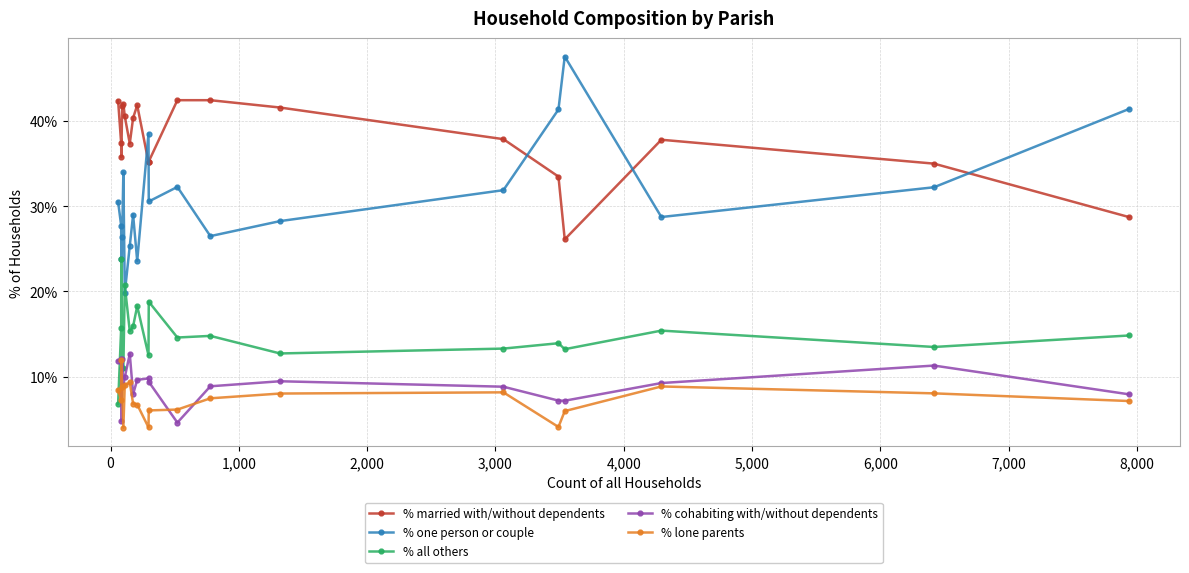

Which series has the largest total across all categories?

% married with/without dependents